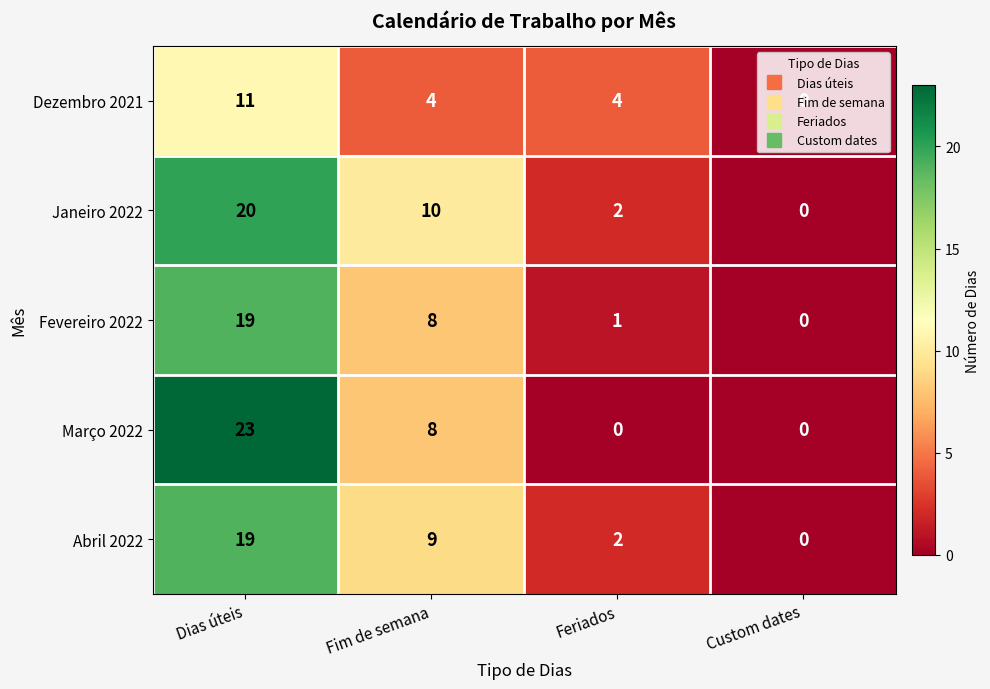

How many values in the Janeiro 2022 series are below 10?

2